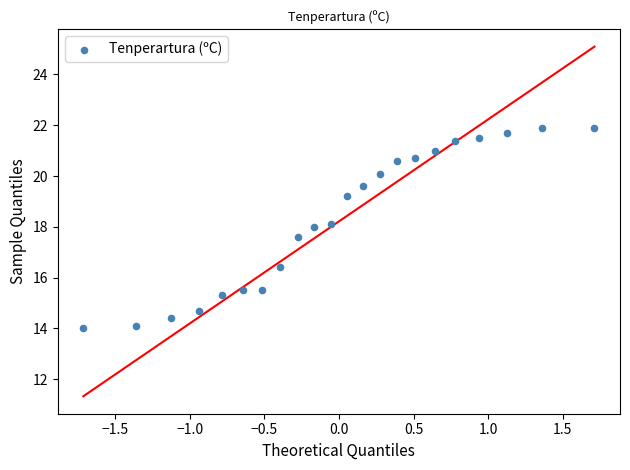

What is the range of X values (max minus min)?

3.4